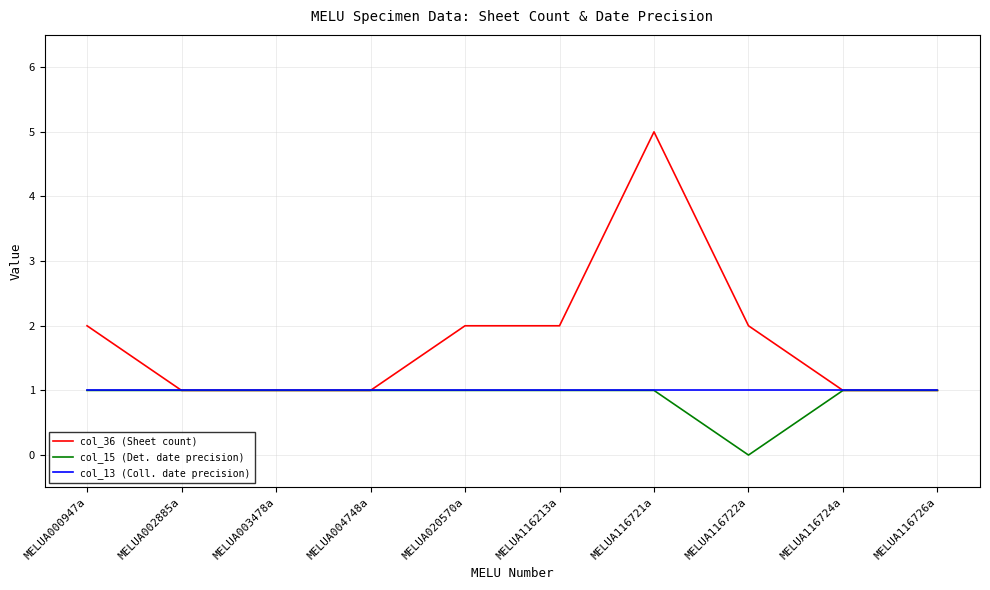

What is the approximate value of col_13 (Coll. date precision) at MELUA116722a?

1